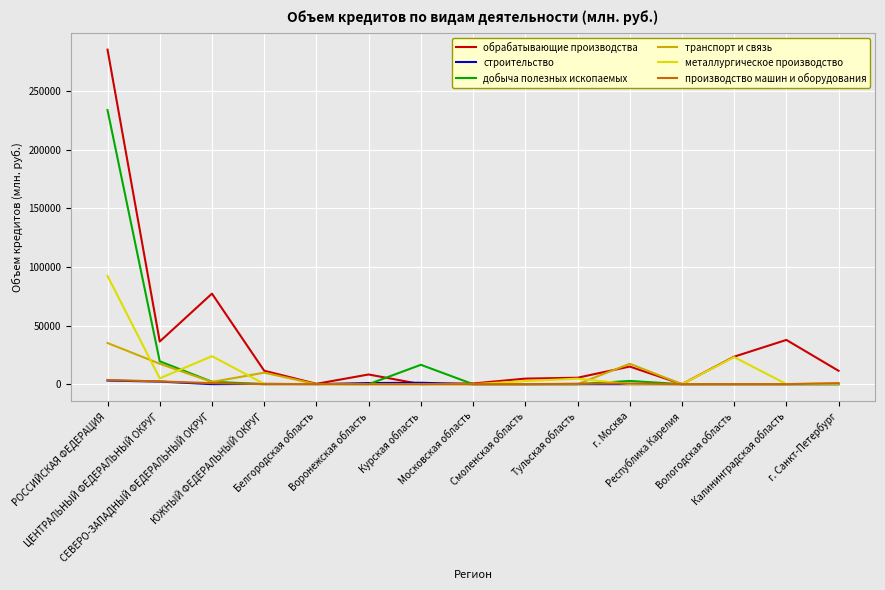

What are all the series names shown in the legend?

обрабатывающие производства, строительство, добыча полезных ископаемых, транспорт и связь, металлургическое производство, производство машин и оборудования